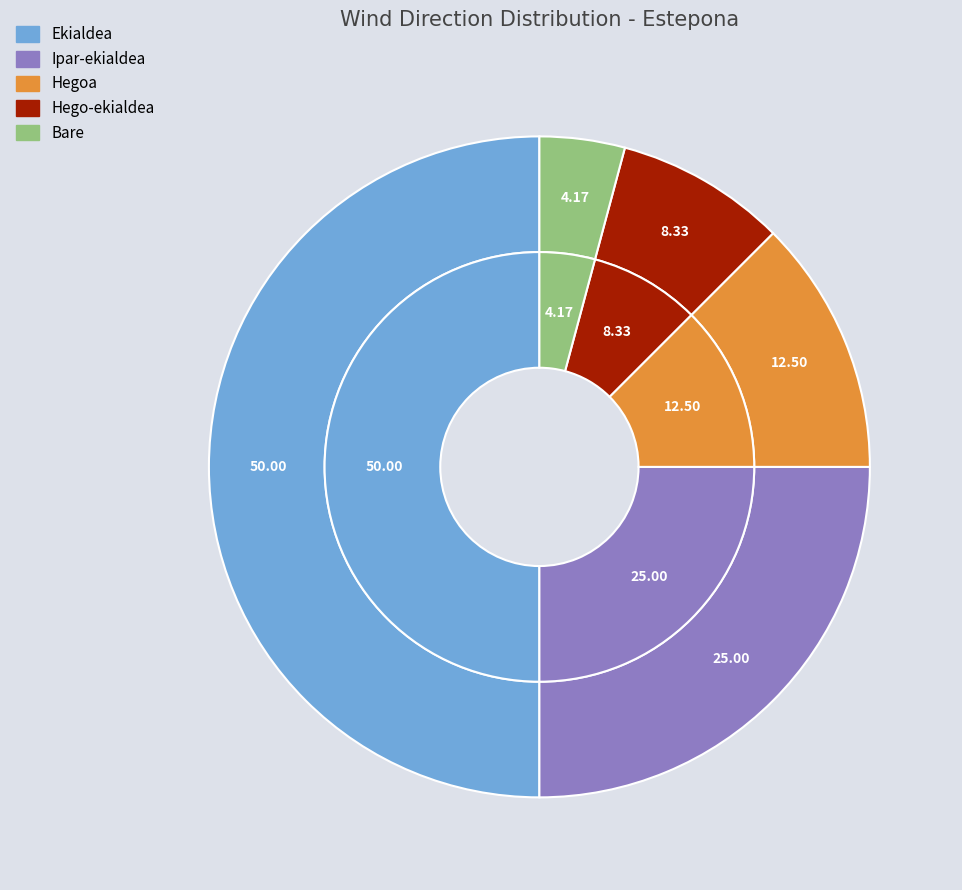

How many segments does this pie chart have?

5